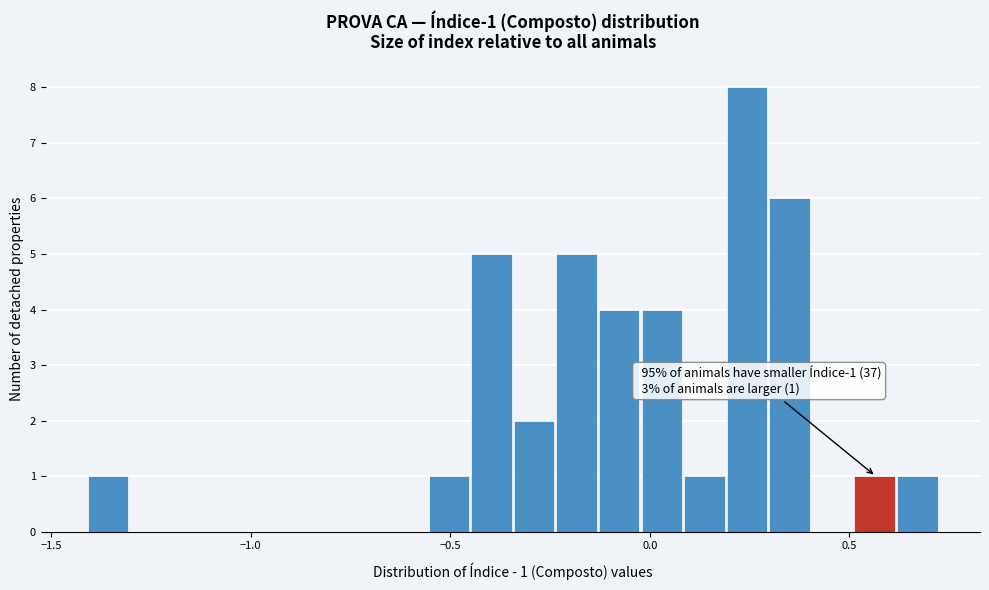

Around what value on the x-axis is the tallest bar? Give the approximate position of its centre, as read against the axis.

0.25